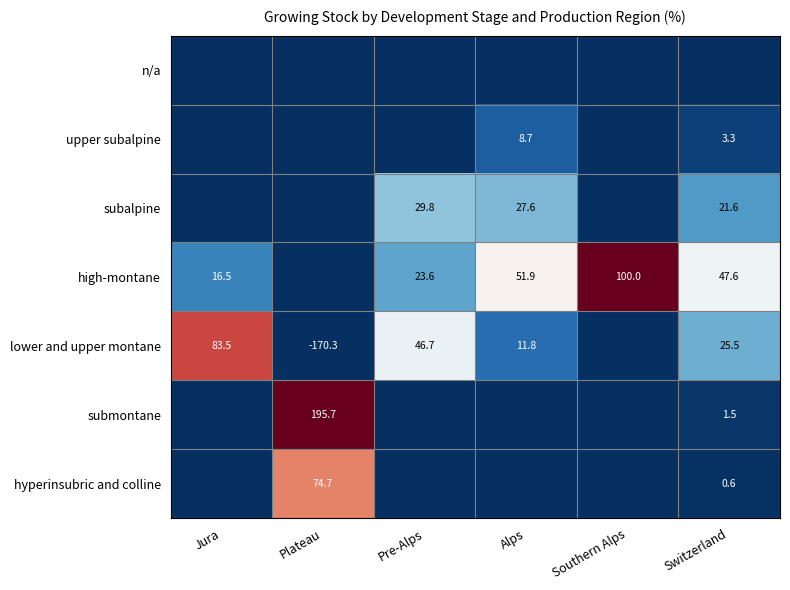

The value of upper subalpine at Pre-Alps is 0.0. True or false?

True